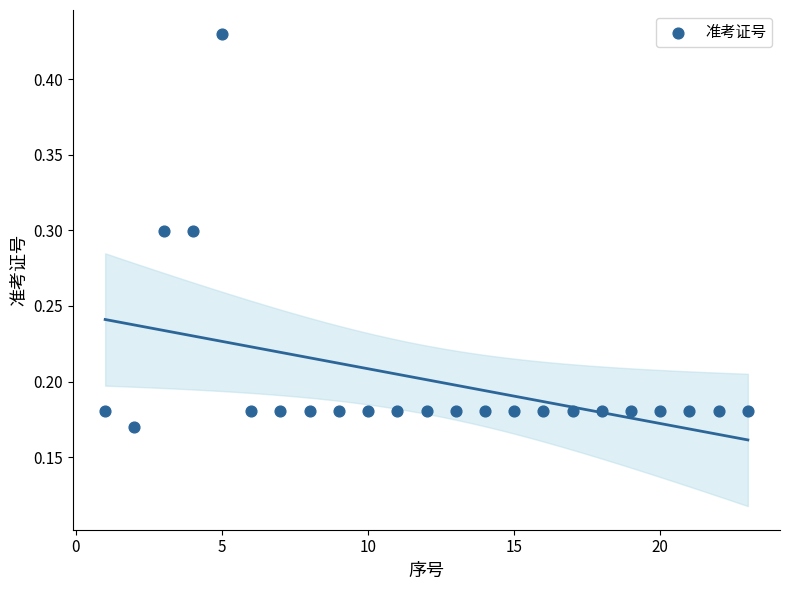

What is the range of X values (max minus min)?

22.0